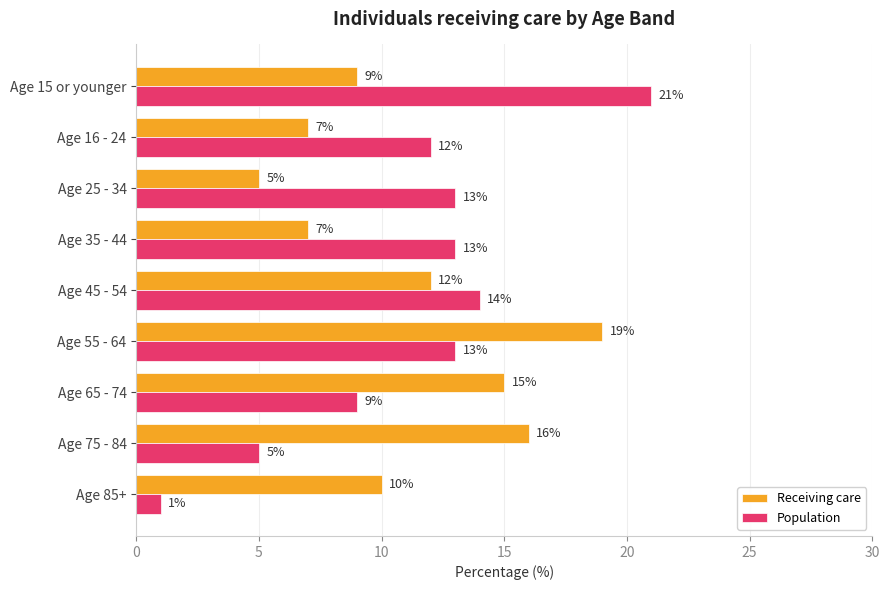

Between Age 16 - 24 and Age 85+, which series saw the biggest shift?

Population